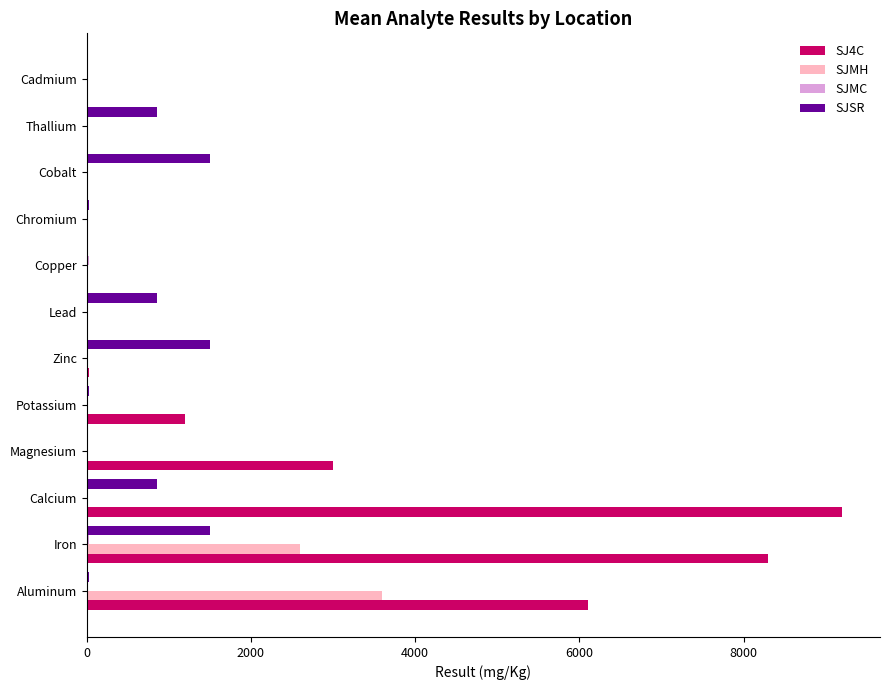

Which series has the largest total across all categories?

SJ4C